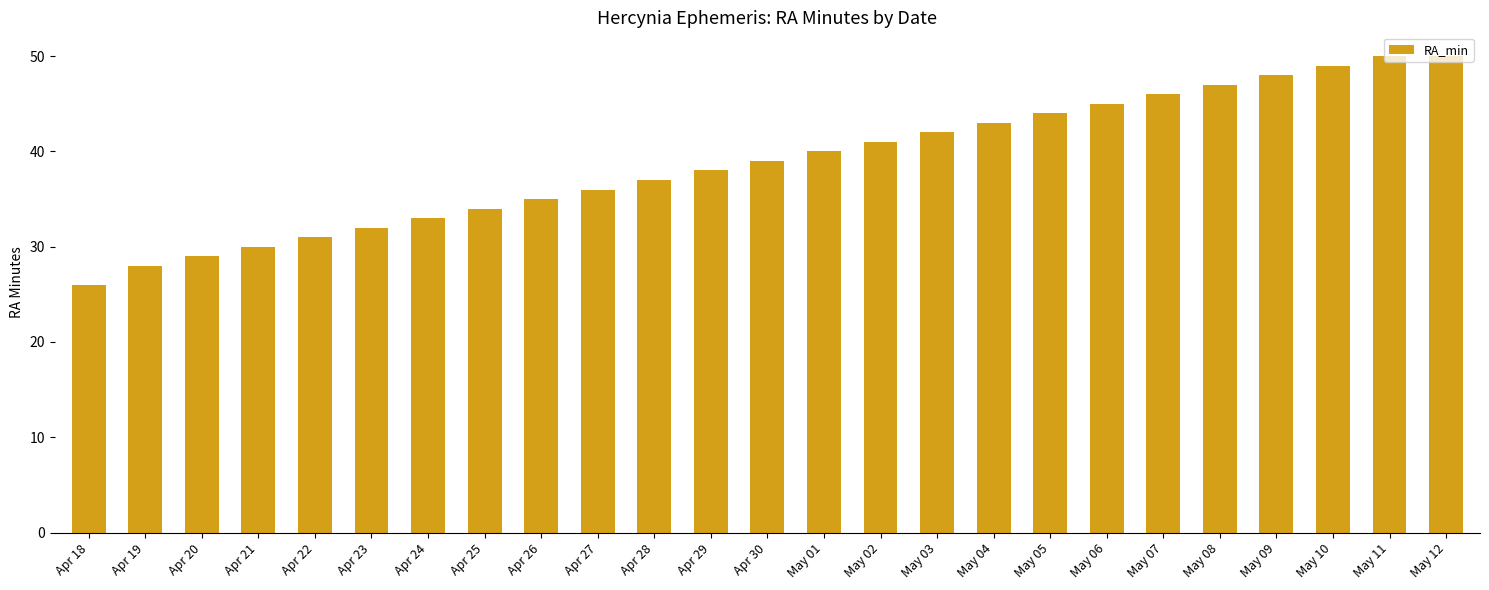

Is it true that the value at May 03 is 42?

True